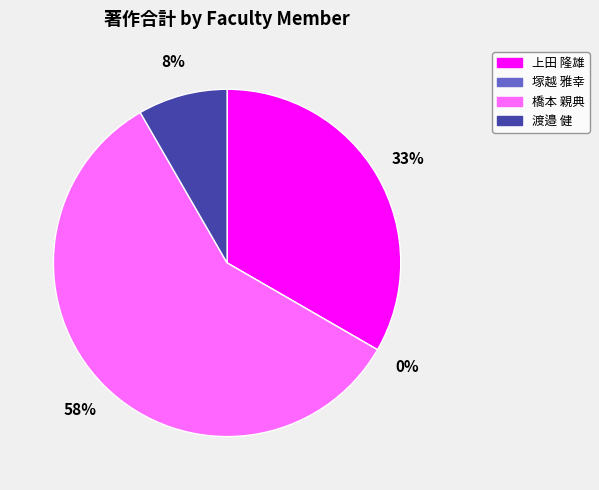

Rank the categories by value from lowest to highest.

塚越 雅幸, 渡邉 健, 上田 隆雄, 橋本 親典